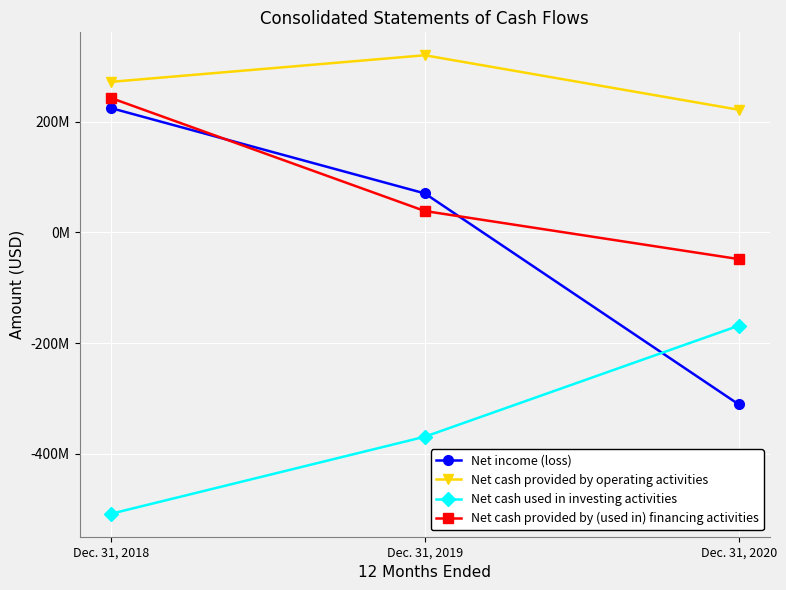

Is this an area chart (filled region under the line)?

No